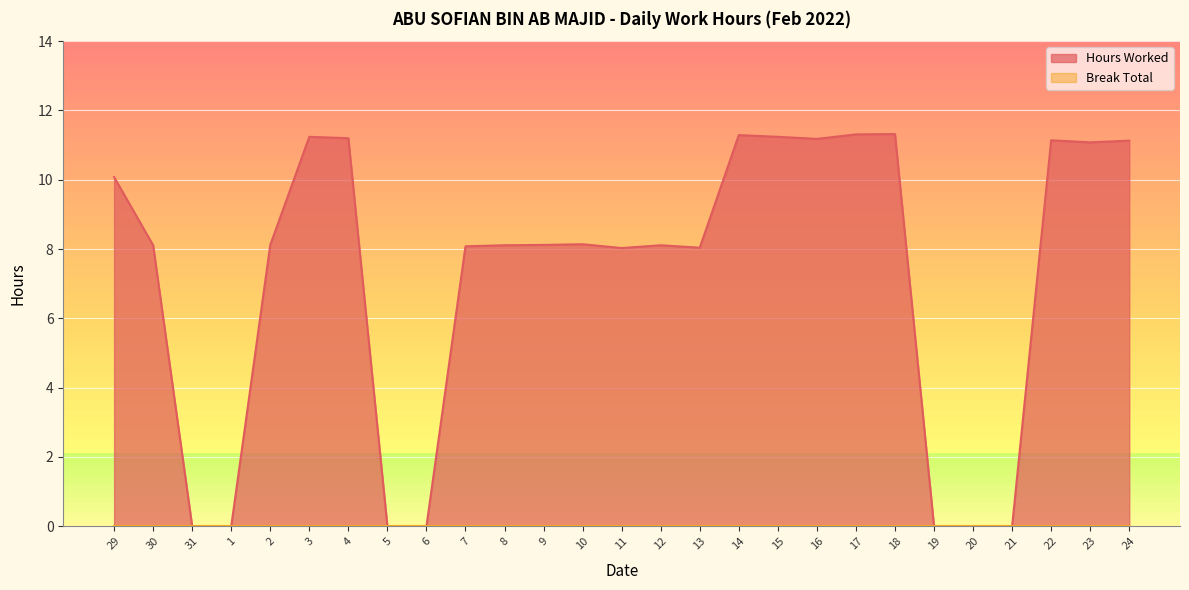

What is the label of the 17th point from the left?

14